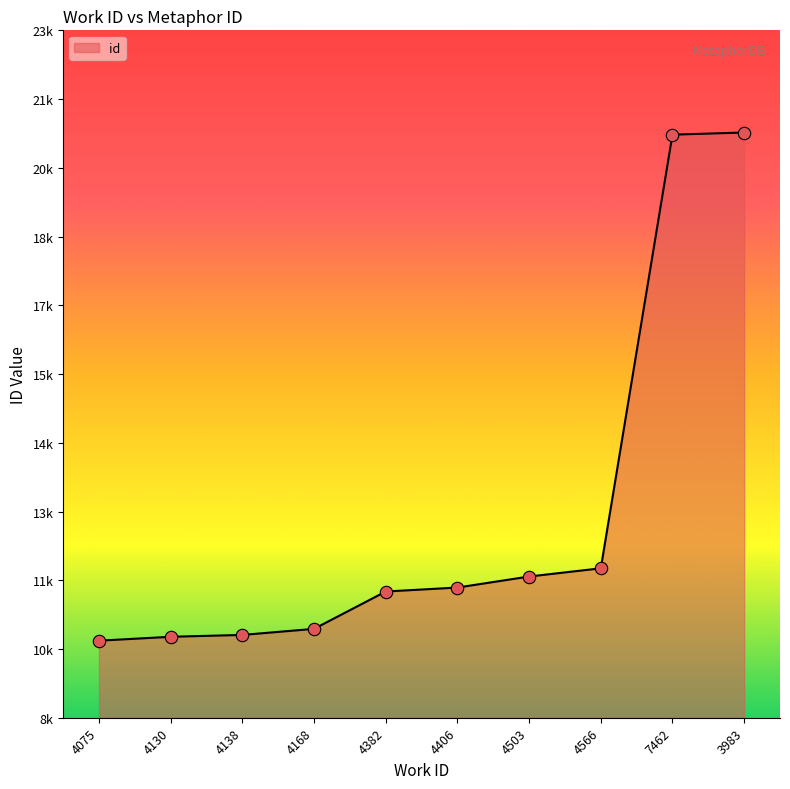

Which has a higher value, 4168 or 7462?

7462